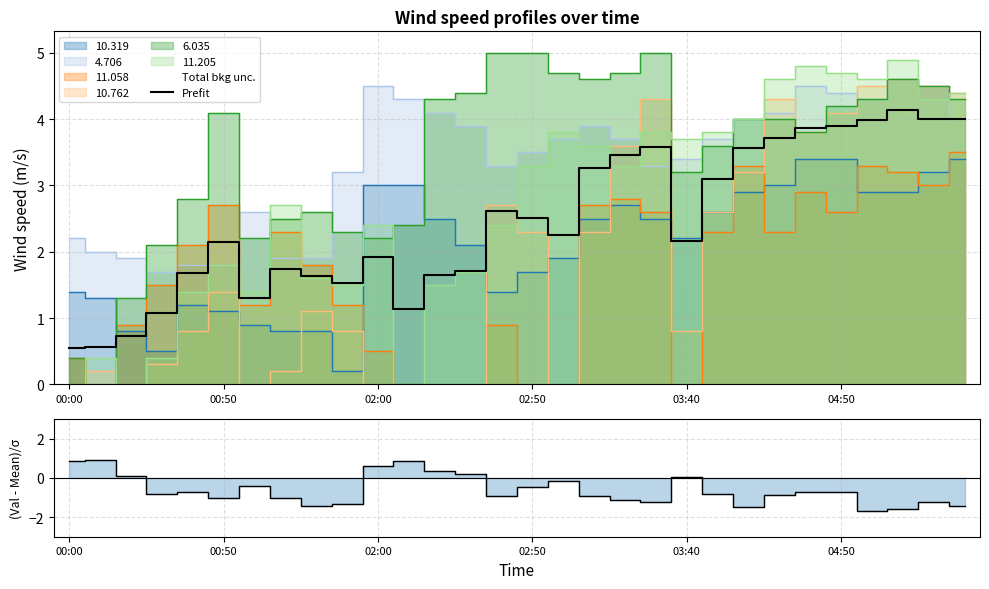

How many data points are less than 2?

13